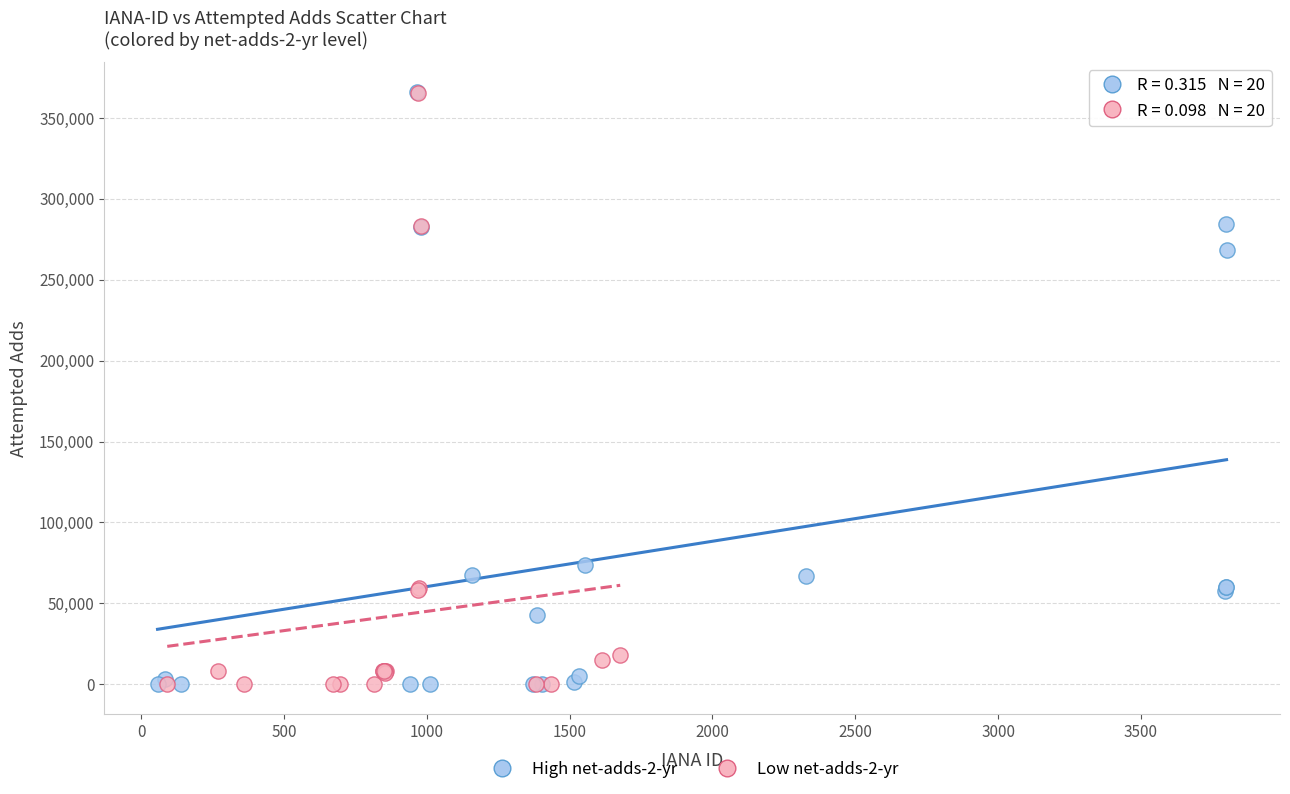

What are all the series names shown in the legend?

High net-adds-2-yr, Low net-adds-2-yr